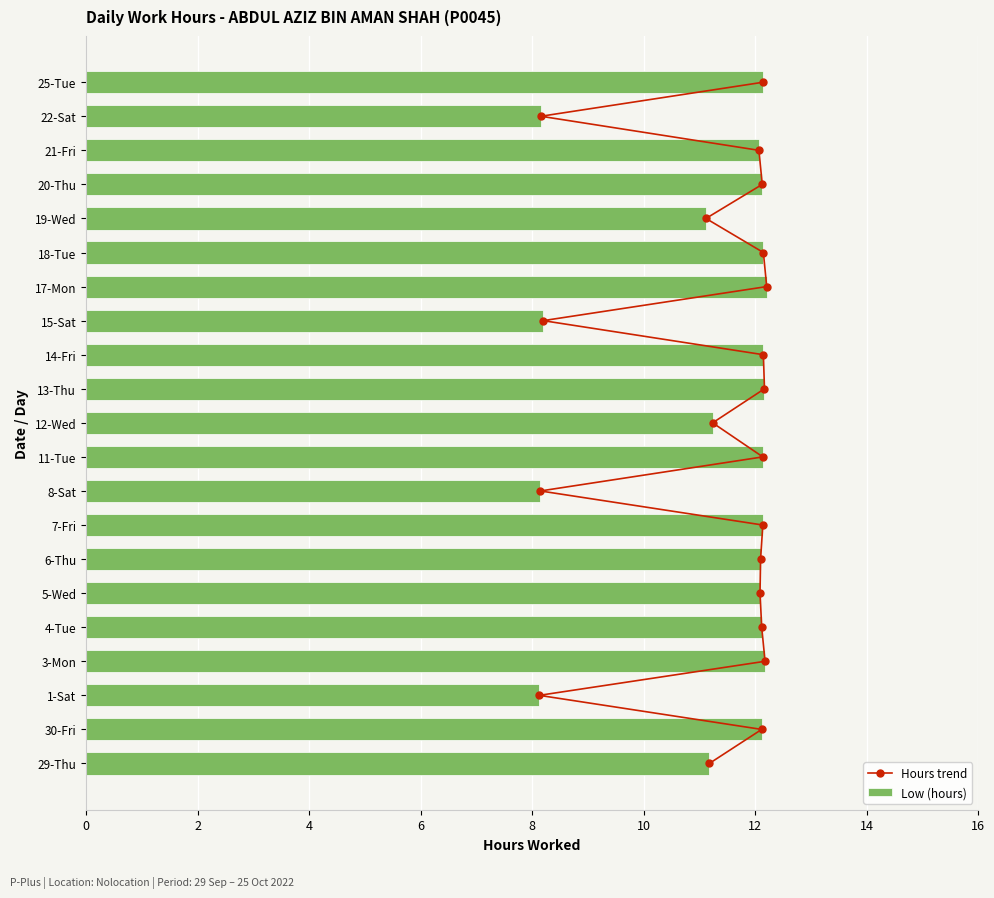

Reading left to right, transcribe all the data shown in this chart.

Hours trend: 0.0	1.0	2.0	3.0	4.0	5.0	6.0	7.0	8.0	9.0	10.0	11.0	12.0	13.0	14.0	15.0	16.0	17.0	18.0	19.0	20.0
Low (hours): 11.2	12.1	8.1	12.2	12.1	12.1	12.1	12.1	8.2	12.1	11.2	12.2	12.2	8.2	12.2	12.2	11.1	12.1	12.1	8.2	12.2